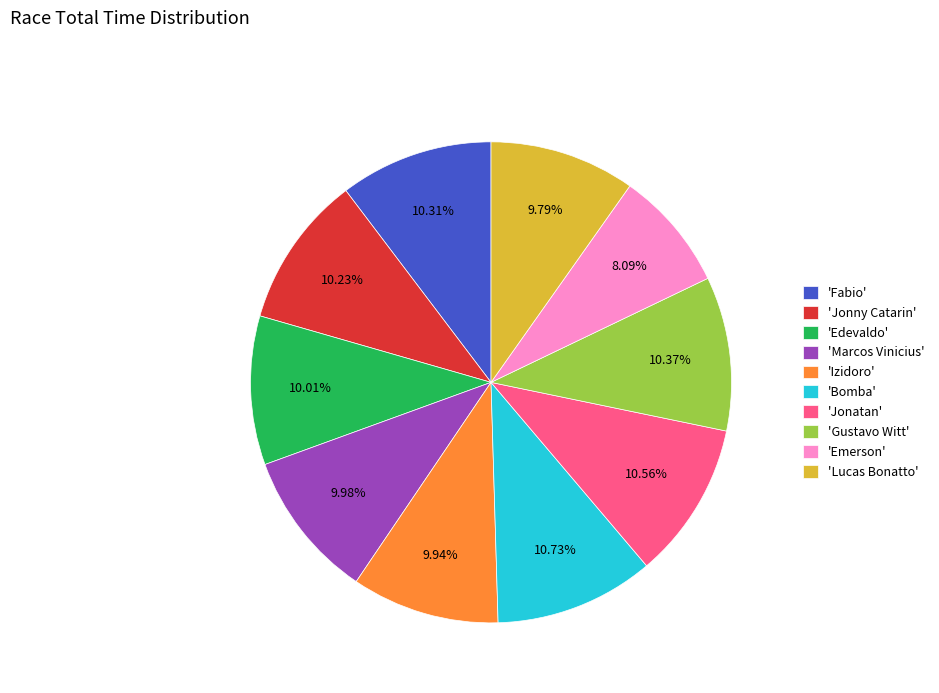

Does any single category account for the majority?

No